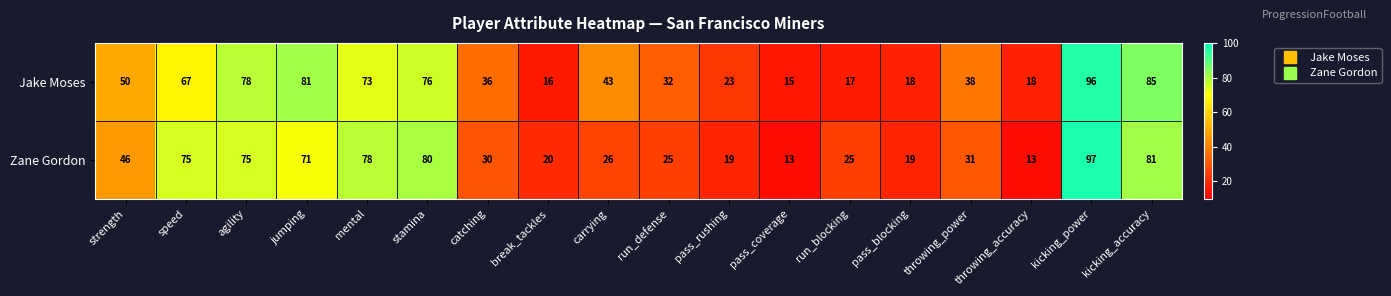

What is the maximum value for Jake Moses?

96